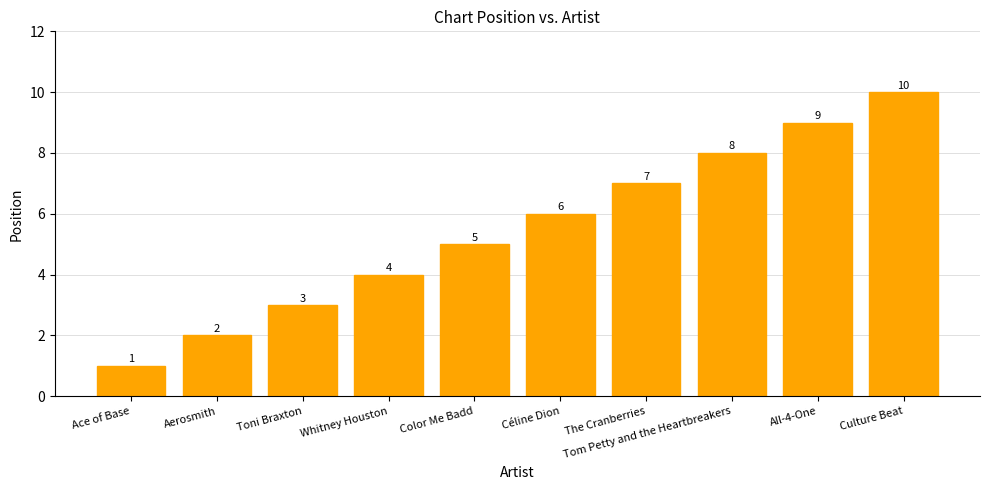

How many distinct data groups are displayed?

1